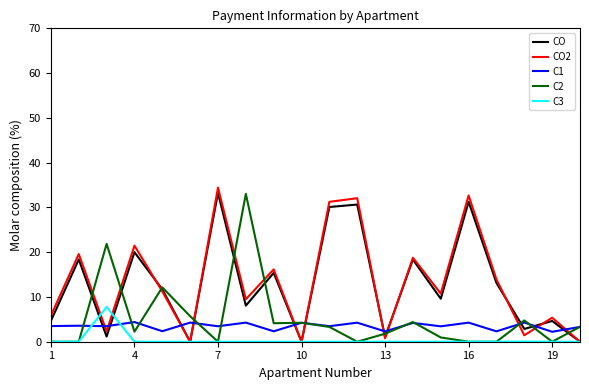

What are all the series names shown in the legend?

CO, CO2, C1, C2, C3